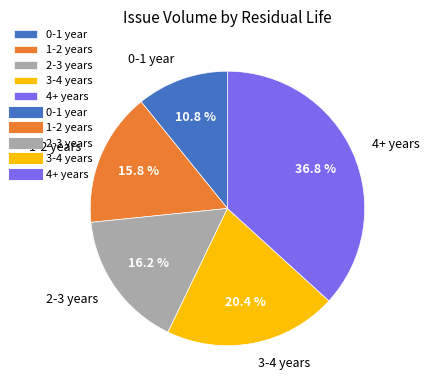

Is there a majority slice in this chart?

No